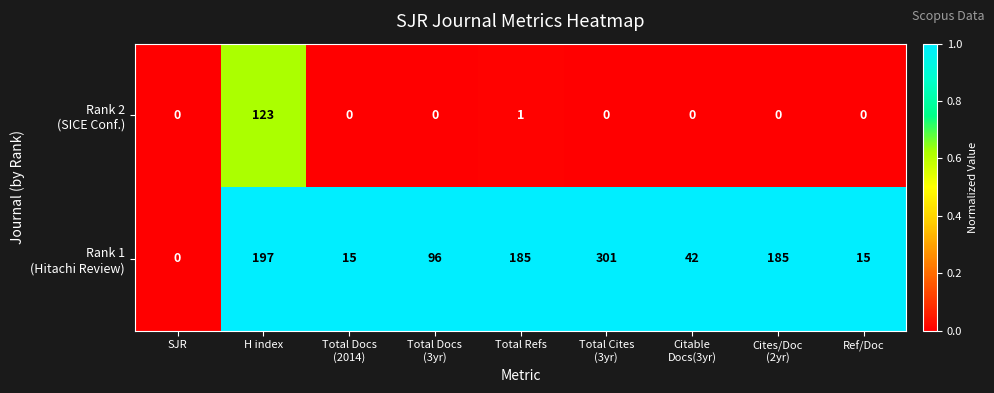

What is the difference between the highest and lowest values at Total Refs?

184